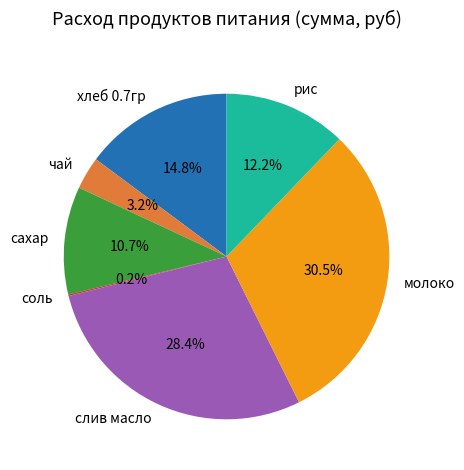

What portion of the pie excludes хлеб 0.7гр?

85.2%